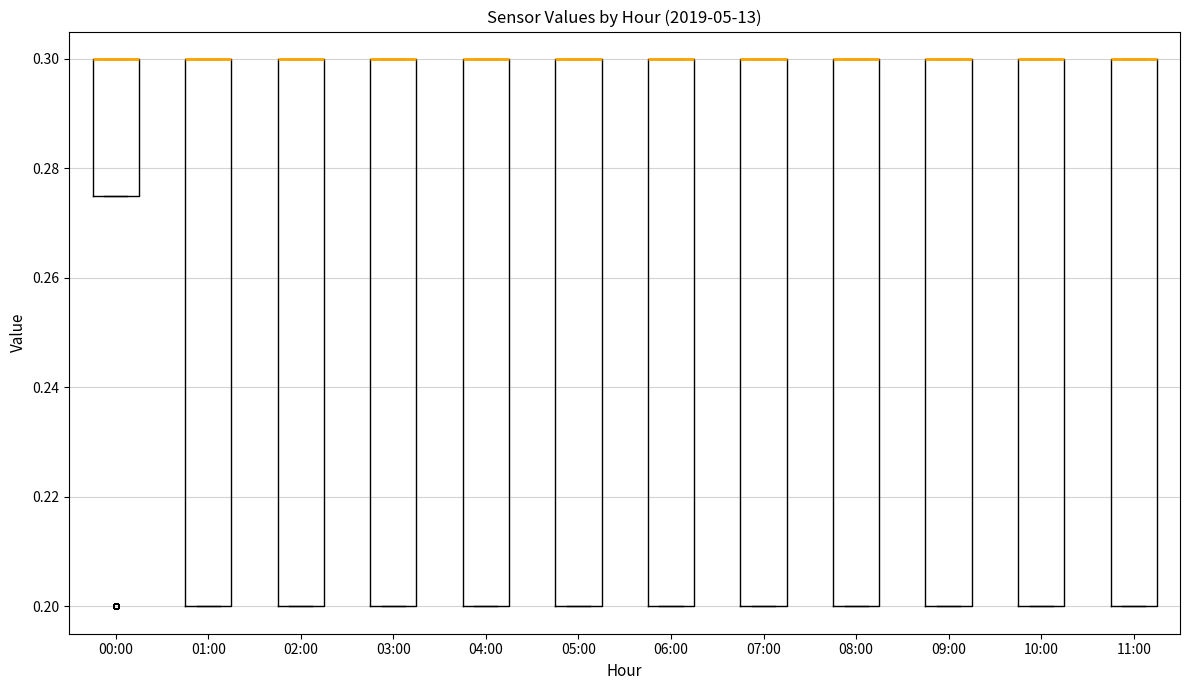

Where is the upper edge of the box for 04:00 on the y-axis? The values are not printed on the chart, so give them approximately, as read against the axis.

0.300